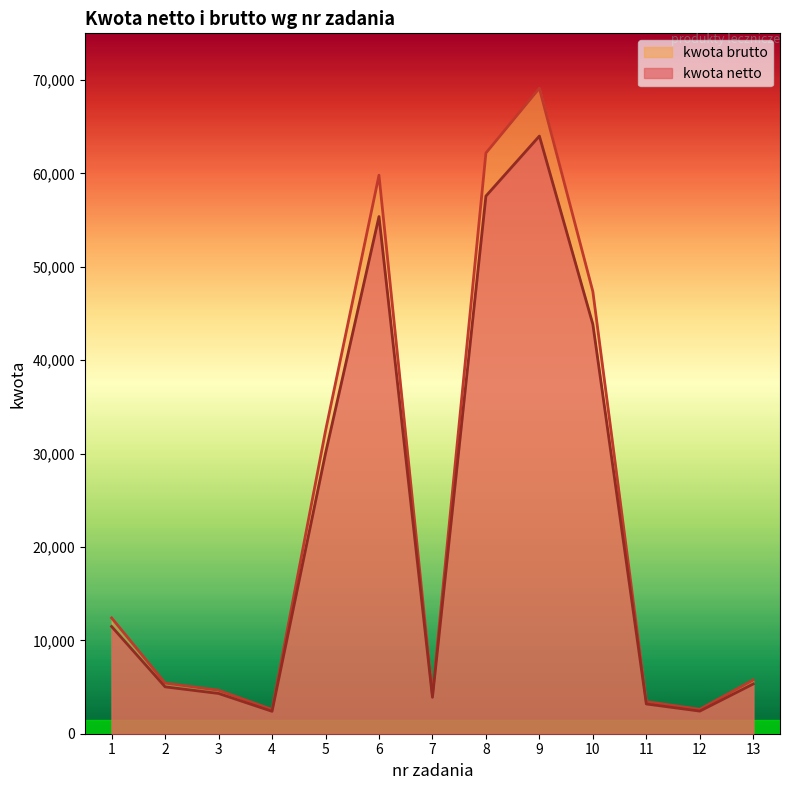

At which category is the sum across all series the highest?

9